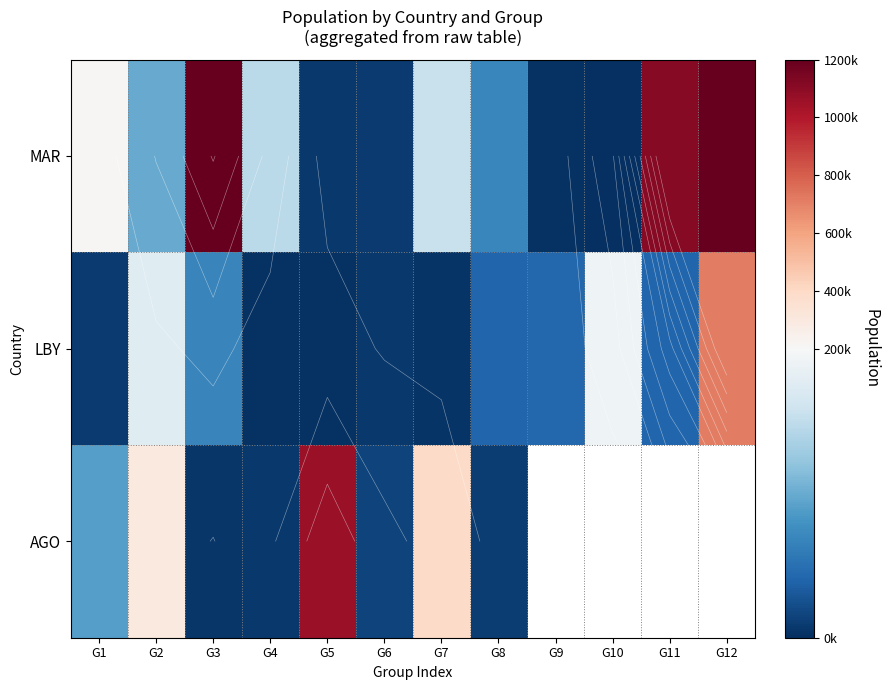

The value of AGO at G2 is 490701.0. True or false?

False